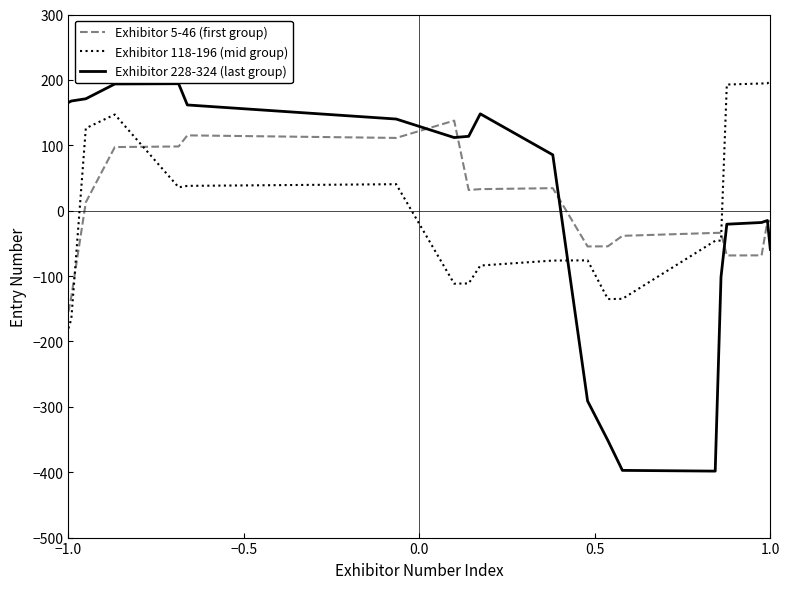

Which series has the largest range (max minus min)?

Exhibitor 228-324 (last group)